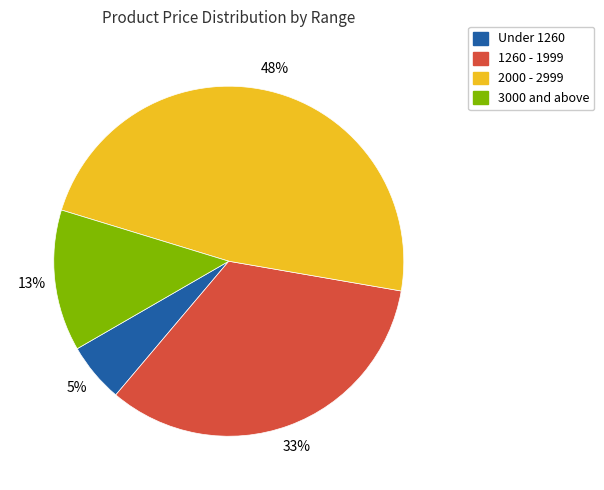

How many segments does this pie chart have?

4